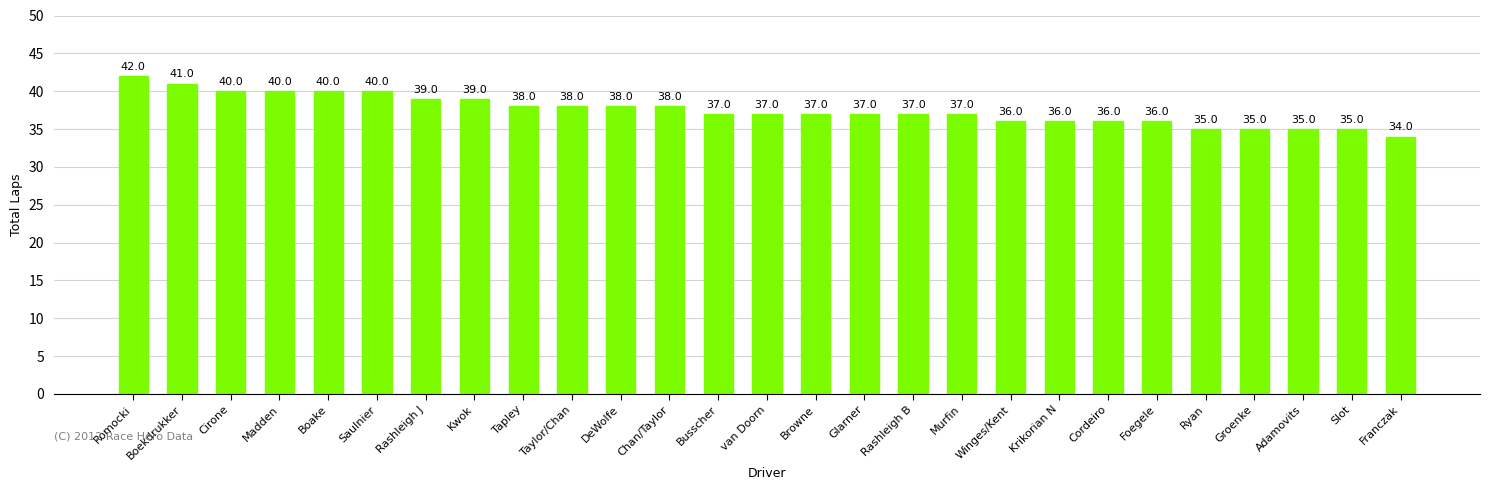

What is the approximate value at van Doorn?

37